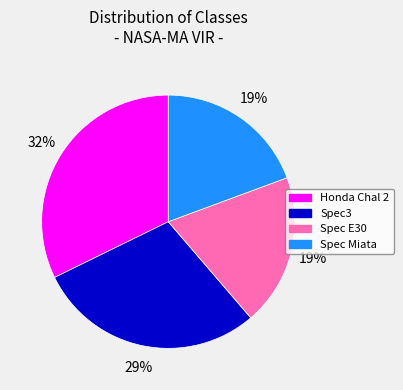

Combined, do Spec3 and Spec Miata account for over 50%?

No